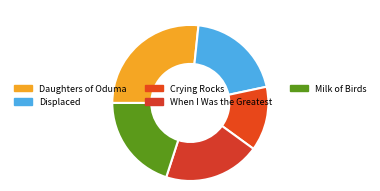

Which slice is the largest?

Daughters of Oduma